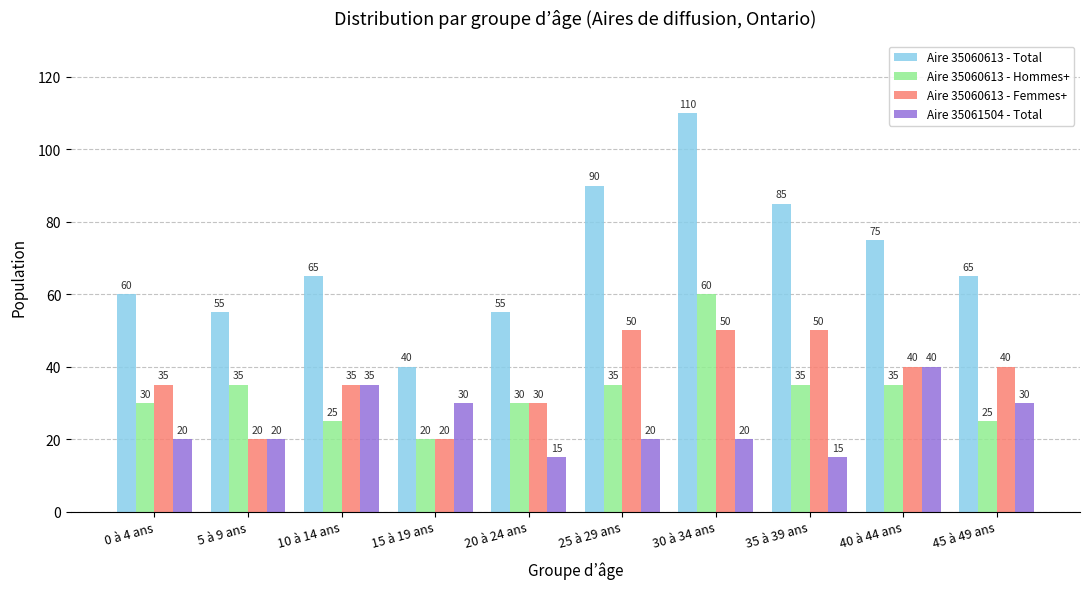

How many Aire 35060613 - Hommes+ values are between 25 and 35?

8